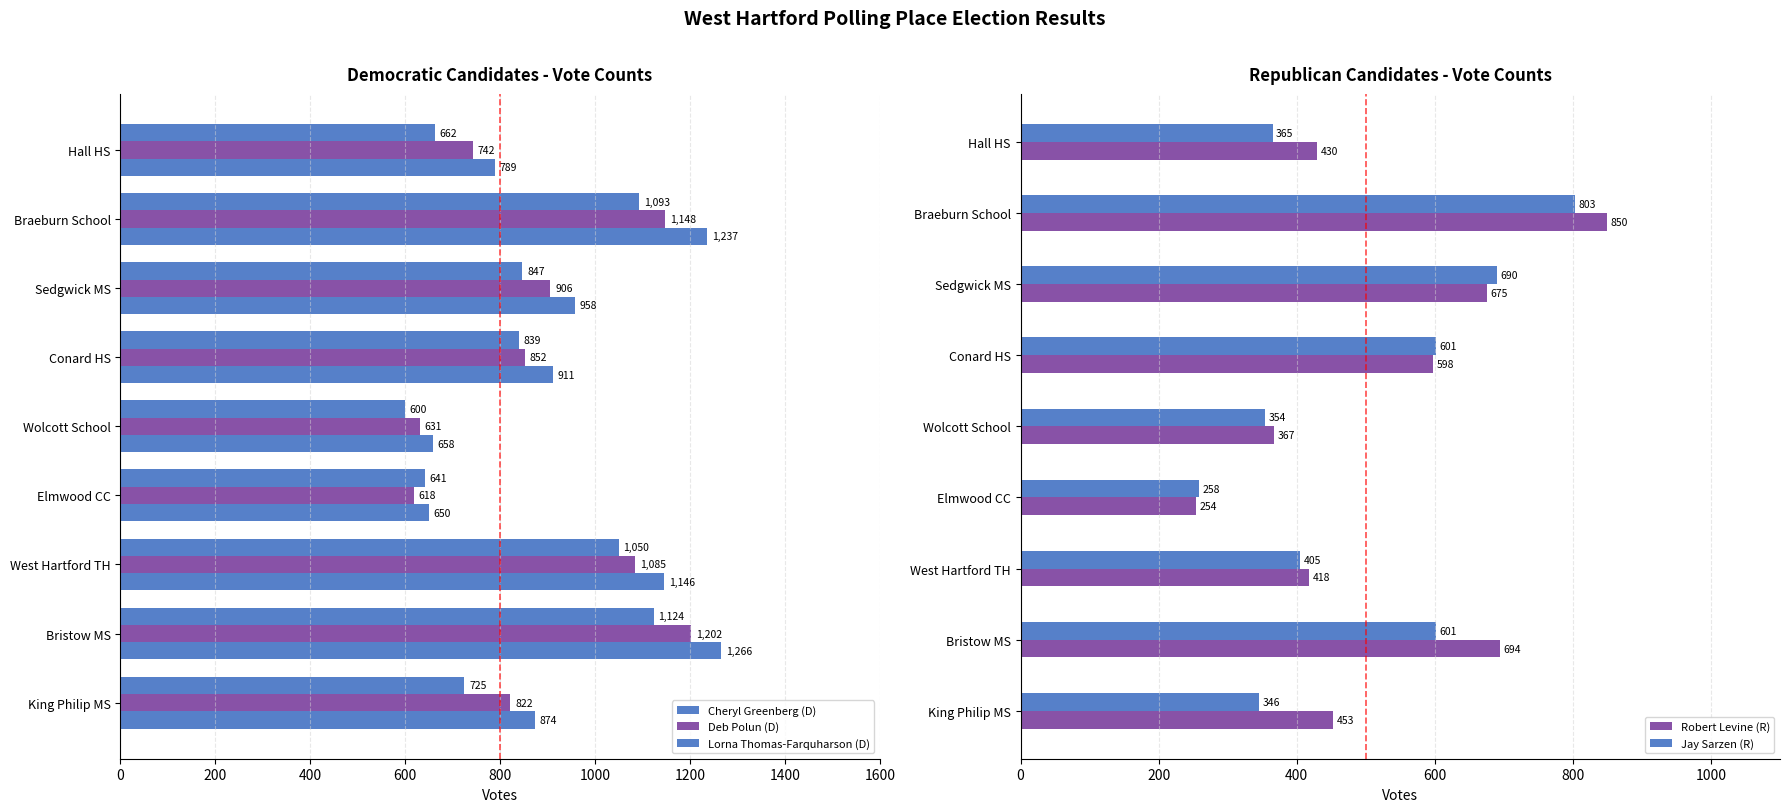

Where is Robert Levine (R) nearest to the value 552?

Conard HS